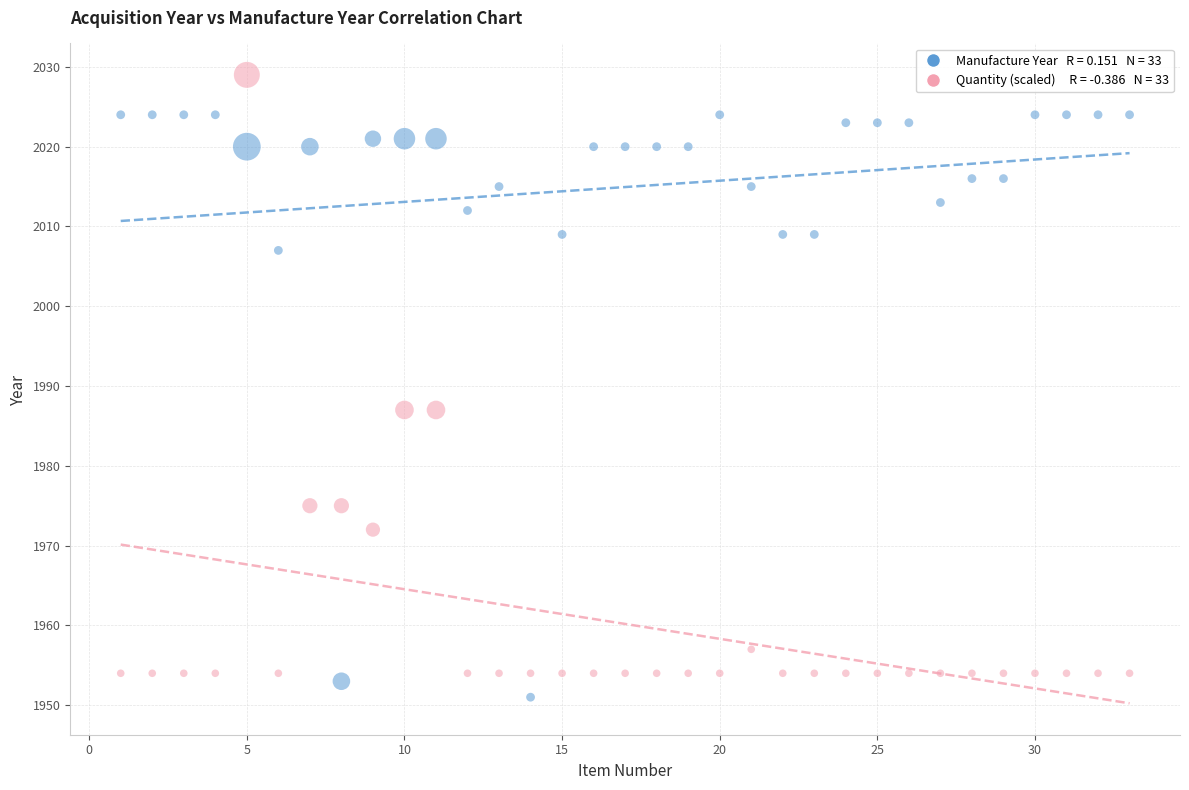

Across all data points, what is the range of Y values (max minus min)?

78